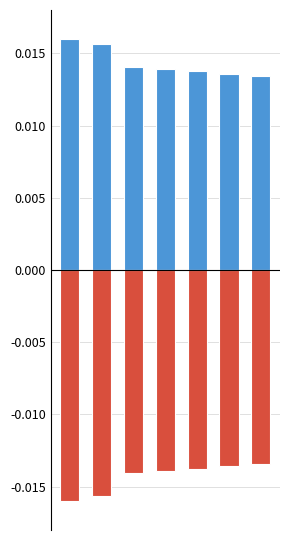

Where is Negative nearest to the value 0?

6